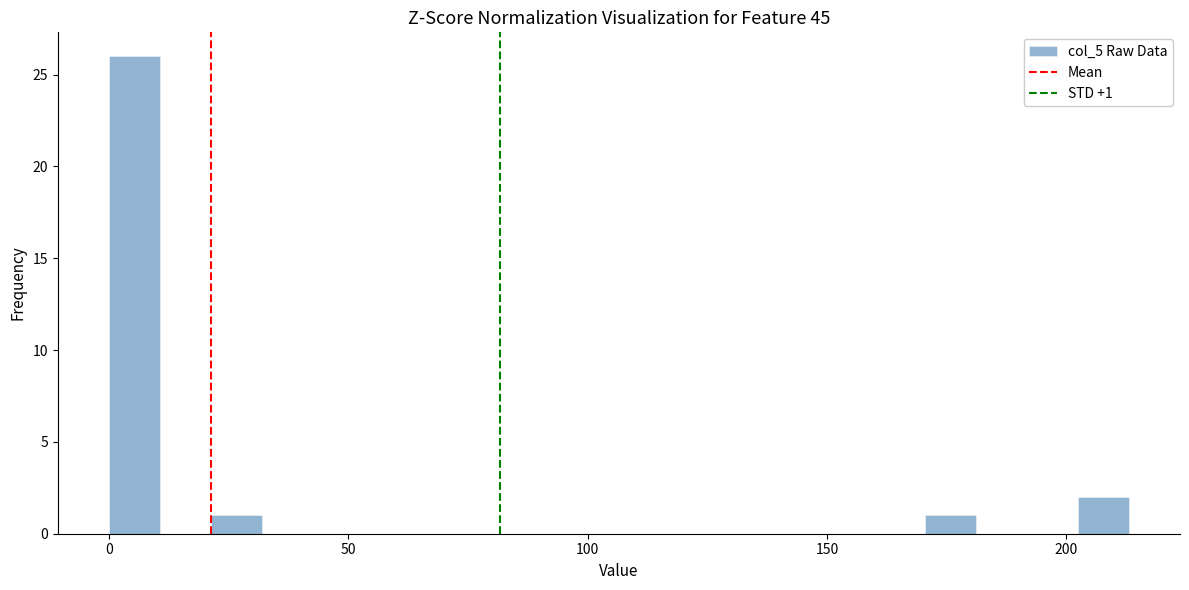

Read against the x-axis, roughly where is the centre of the tallest bar?

5